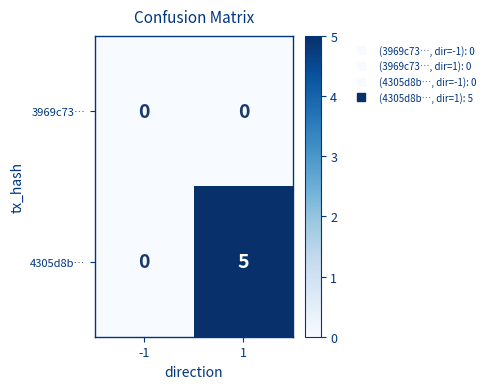

How many positive values does the 4305d8b… series have?

1